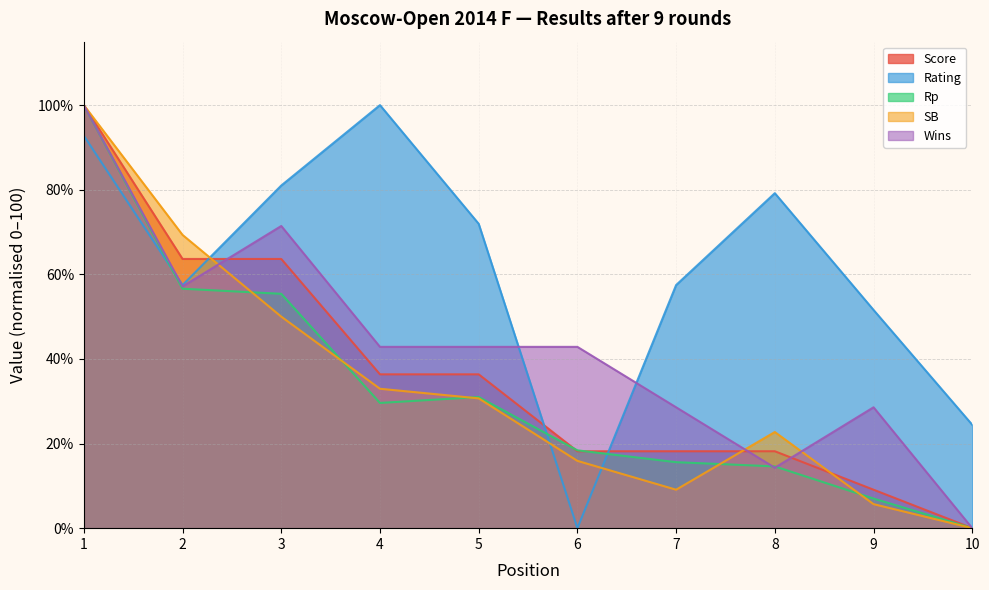

Which series has the largest total across all categories?

Rating